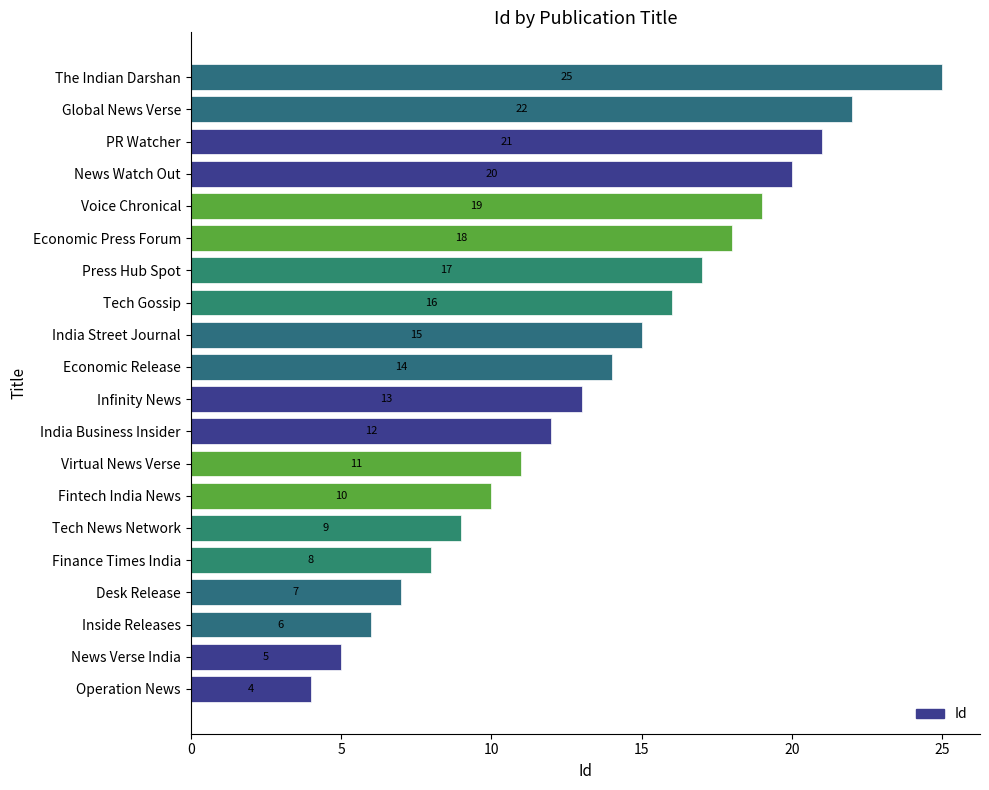

Are the bars grouped side by side (vs. stacked)?

No